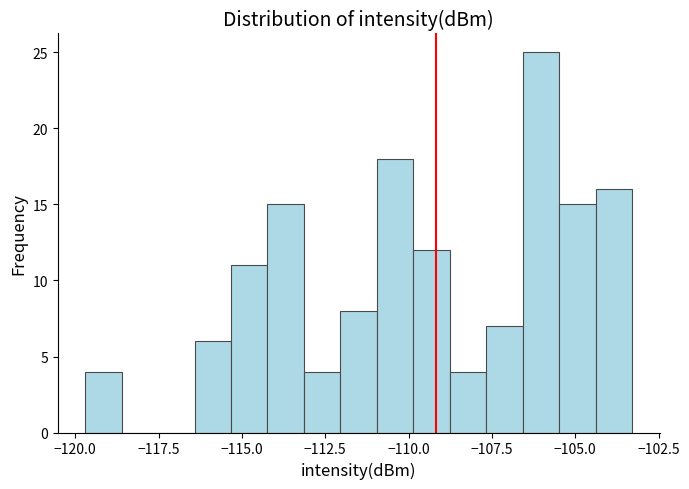

Around what value on the x-axis is the tallest bar? Give the approximate position of its centre, as read against the axis.

-106.0